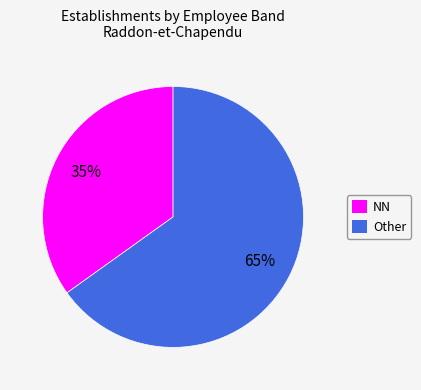

Approximately how many times larger is the value at NN compared to Other?

0.5